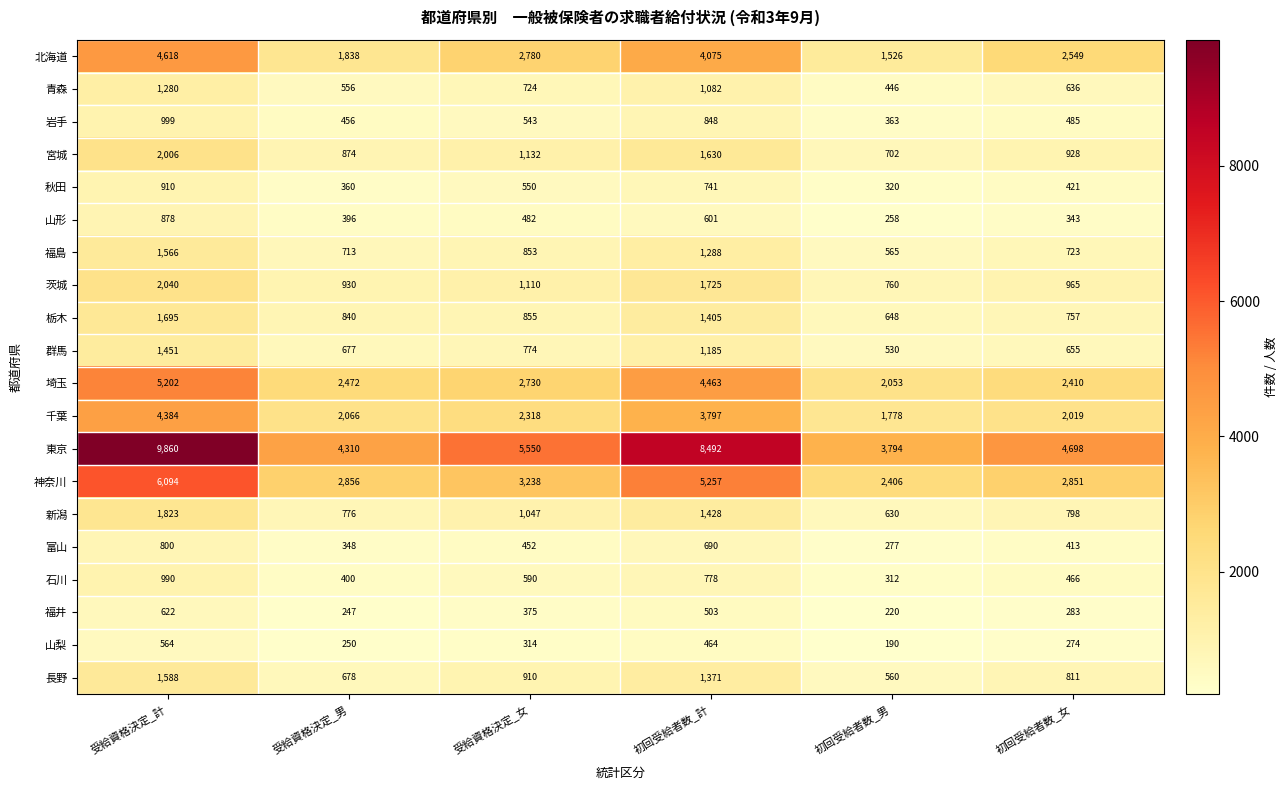

The 栃木 series shows 2374 at 初回受給者数_計. True or false?

False